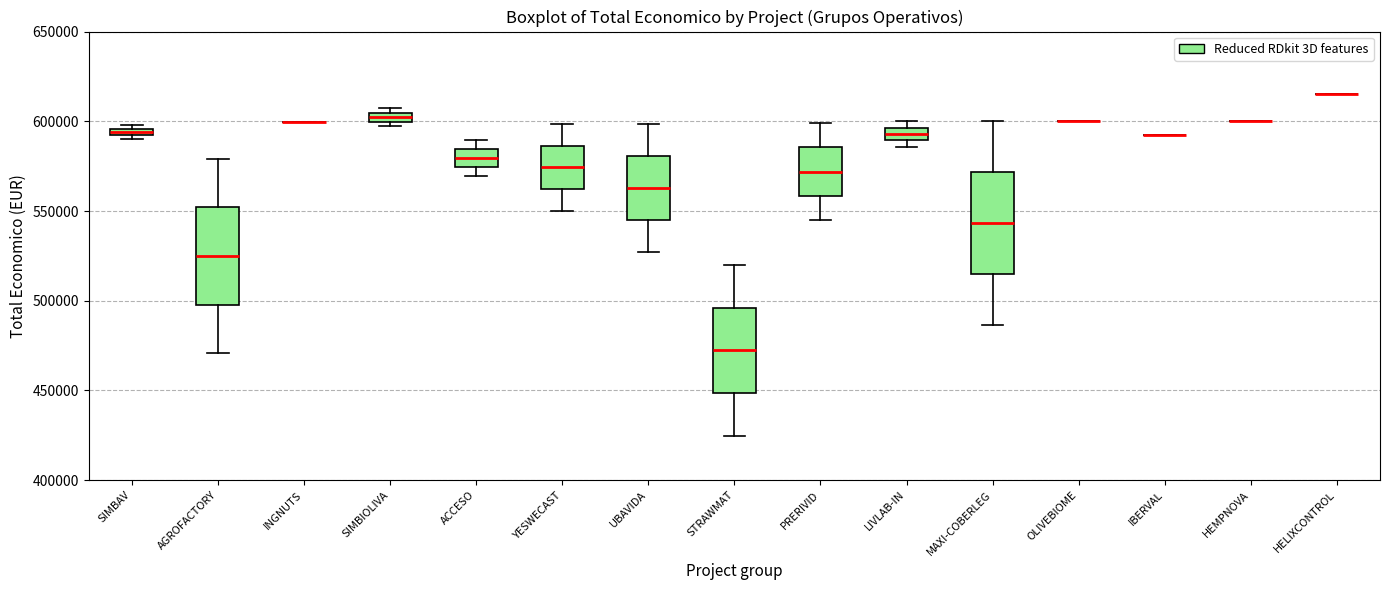

Where is the upper edge of the box for PRERIVID on the y-axis? The values are not printed on the chart, so give them approximately, as read against the axis.

585000